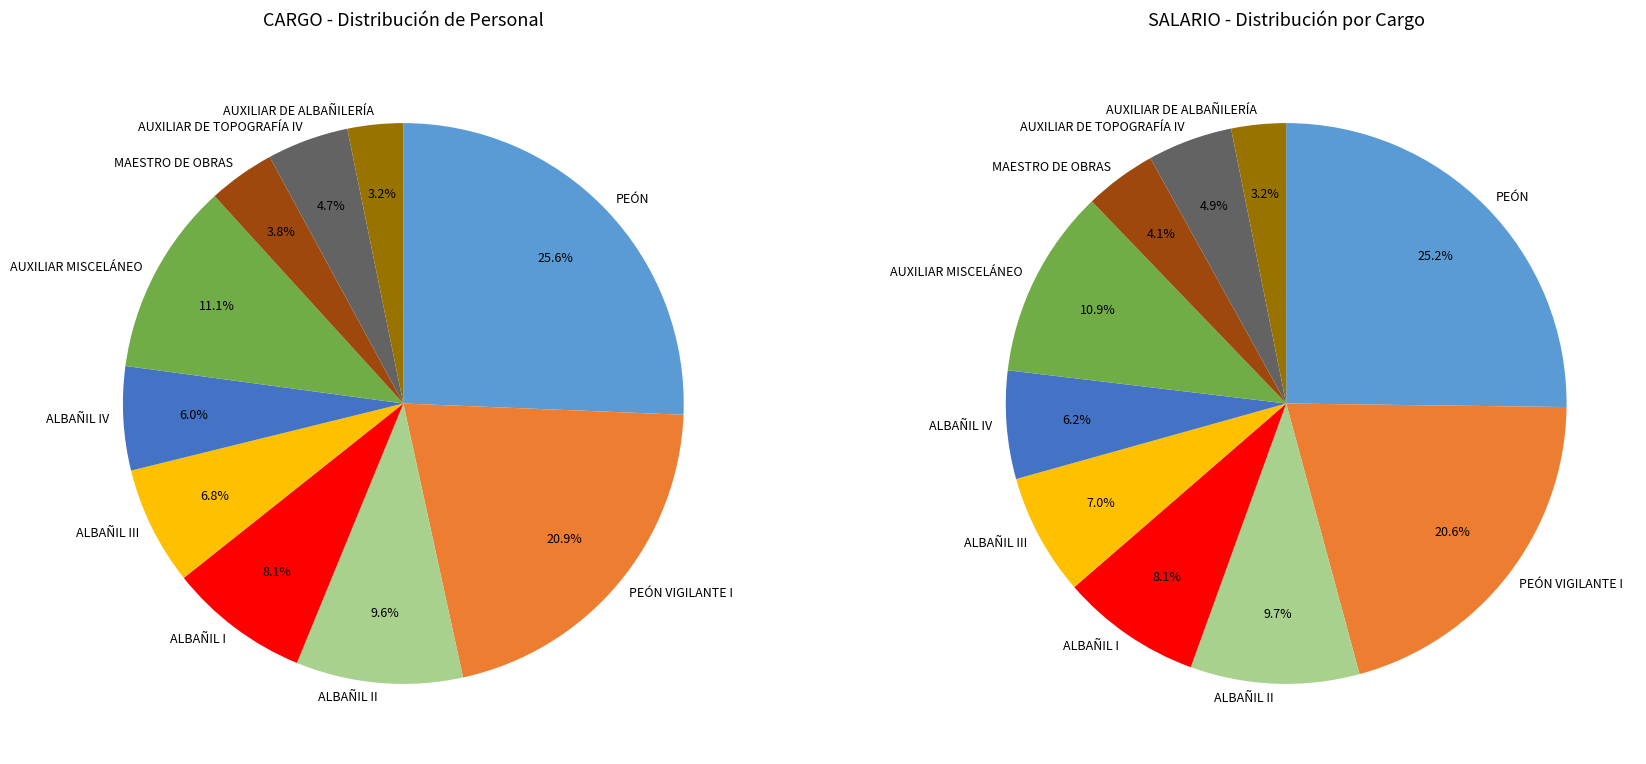

Is there any slice that represents more than half of the pie?

No